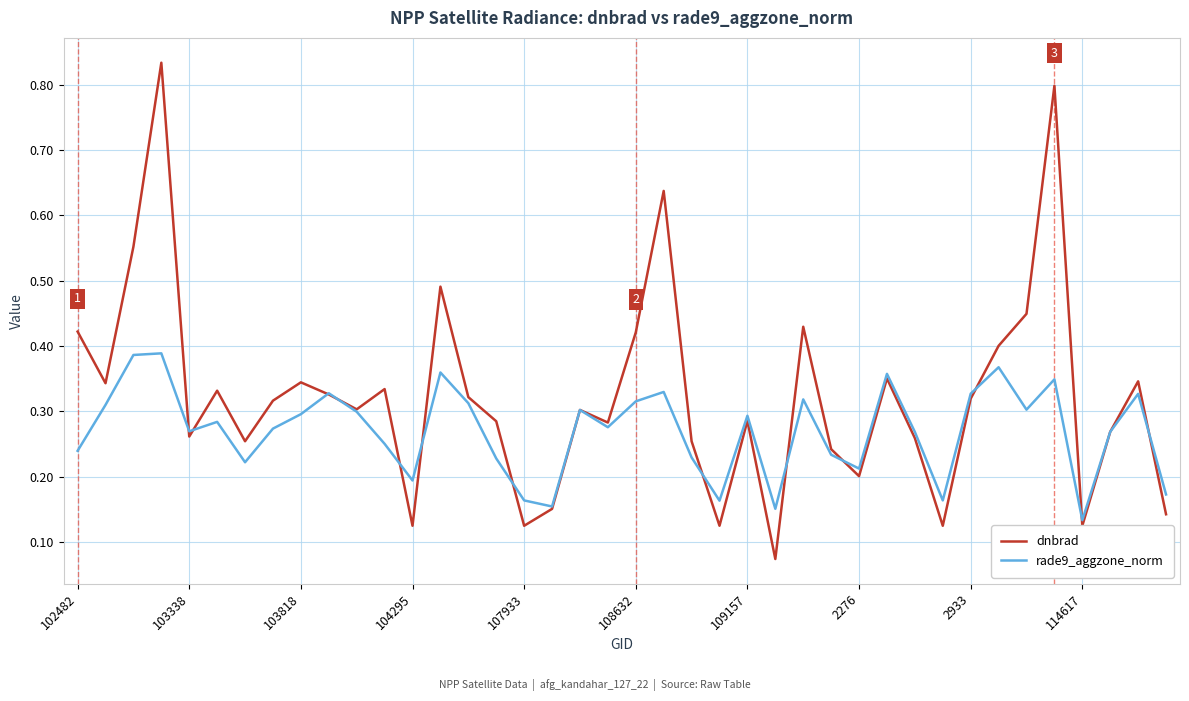

Which series has the largest total across all categories?

dnbrad